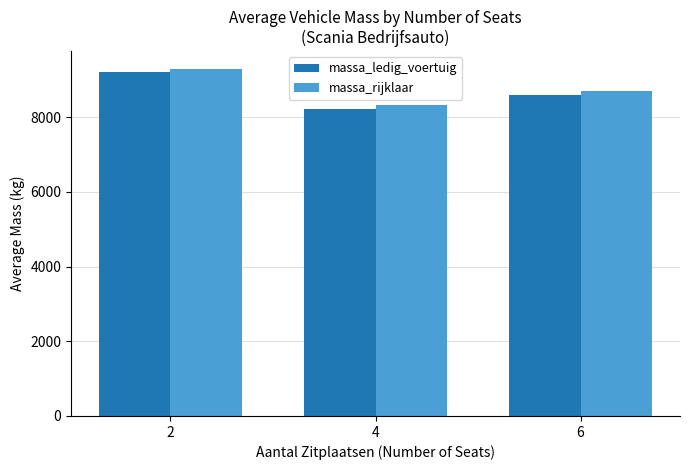

How many distinct data groups are displayed?

2